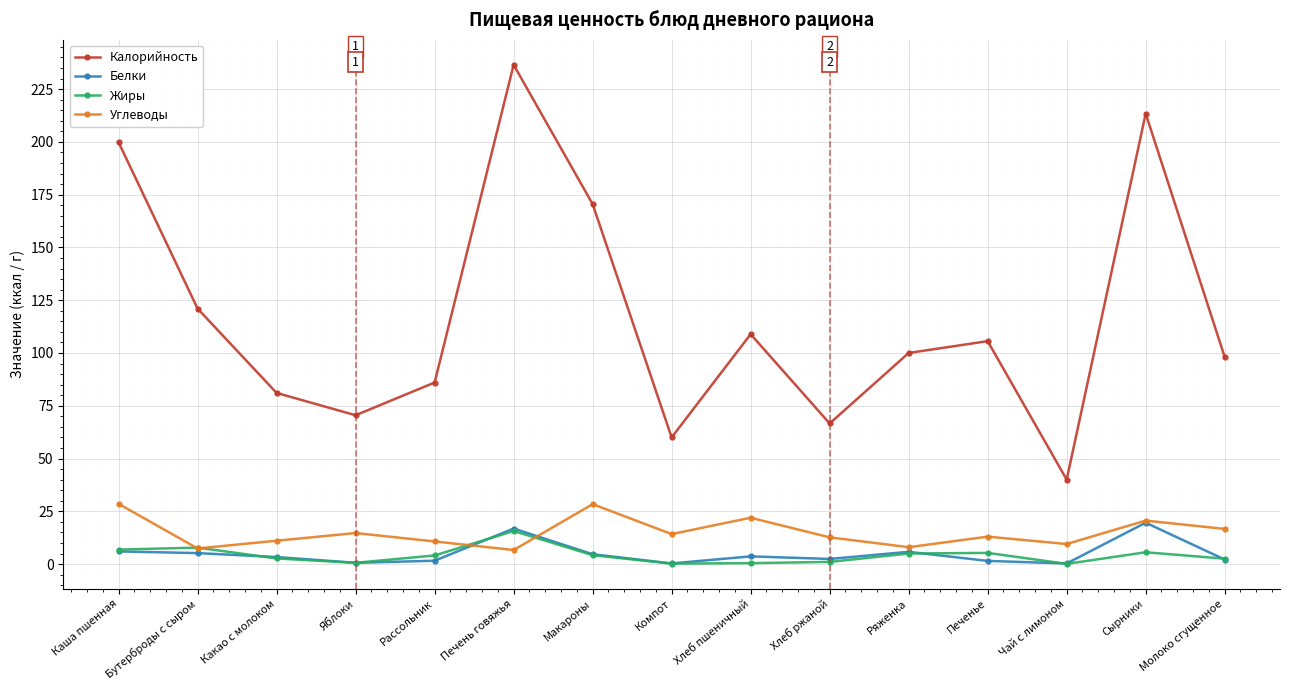

What is the difference between the Жиры values at Хлеб ржаной and Ряженка?

4.0